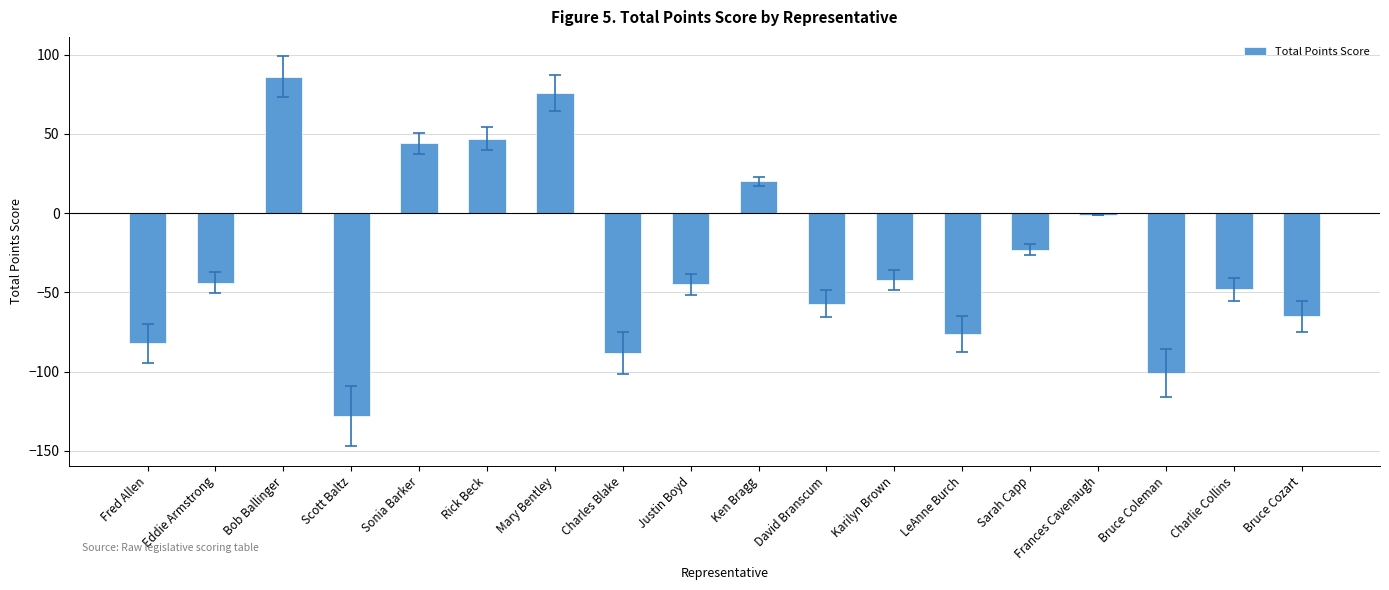

How many categories are shown in the chart?

18